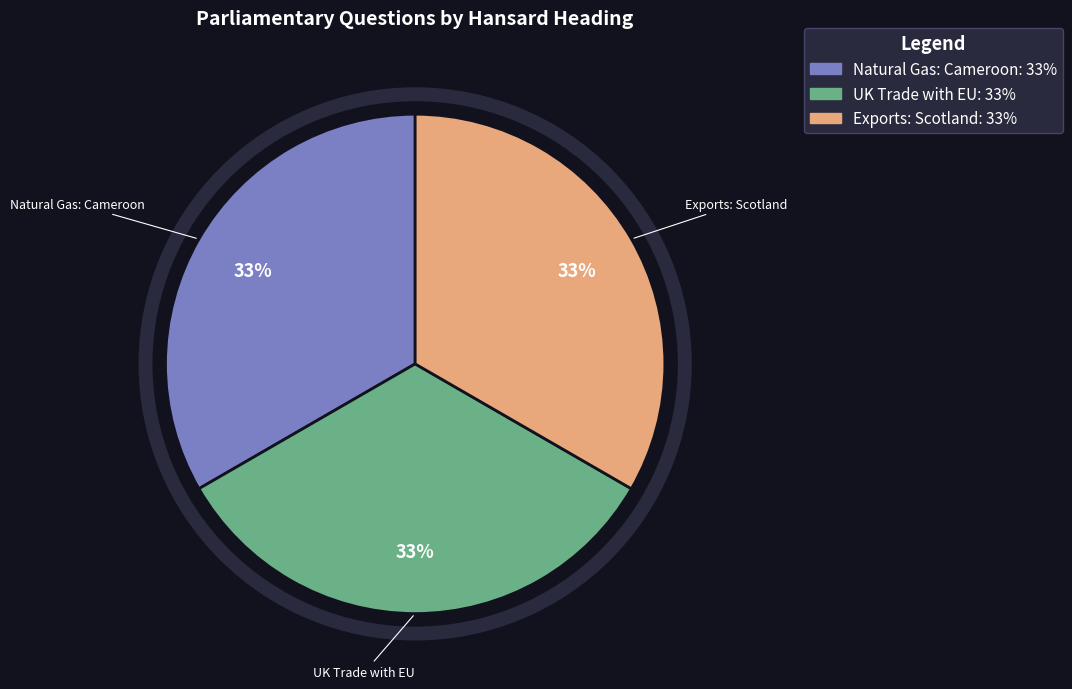

What is the ratio of the value at Exports: Scotland to the value at UK Trade with EU?

1.0